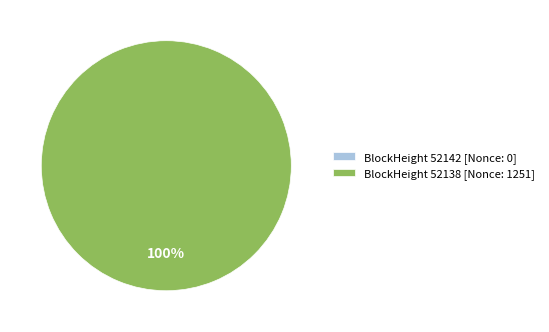

What is the change in value from 52142 to 52138?

+1251